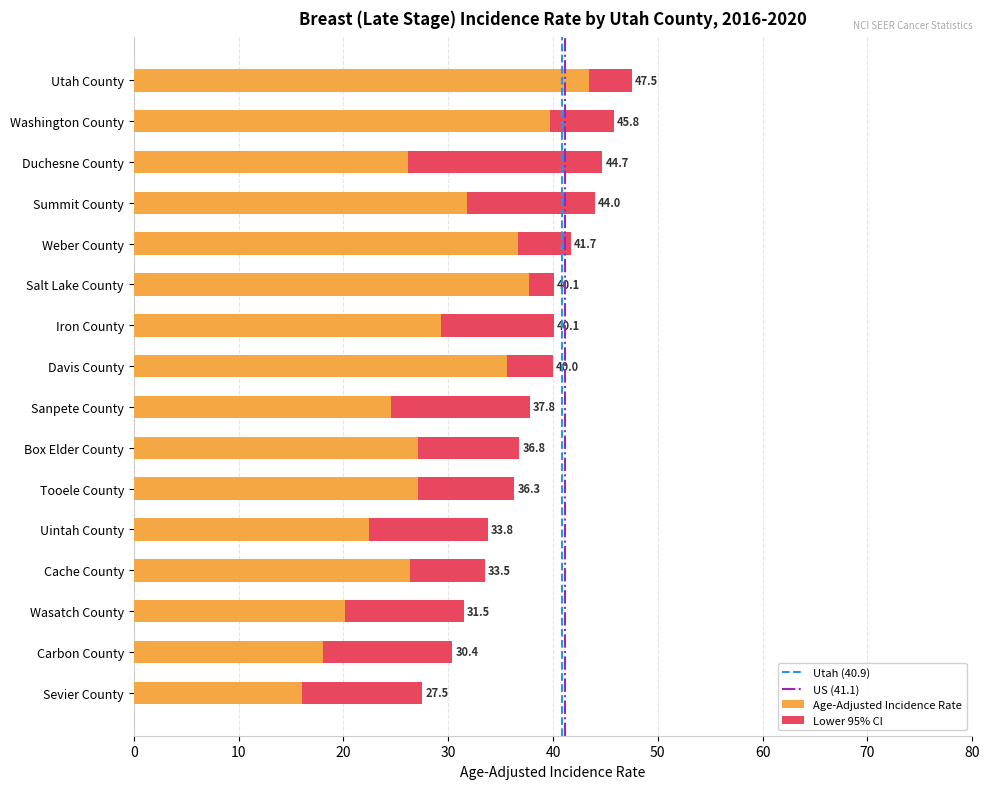

How many data points does each series have?

16